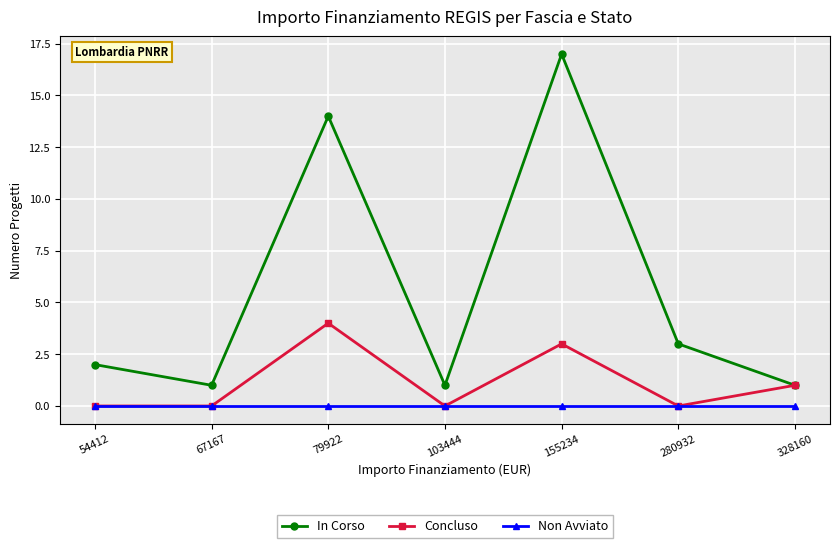

Is this an area chart (filled region under the line)?

No